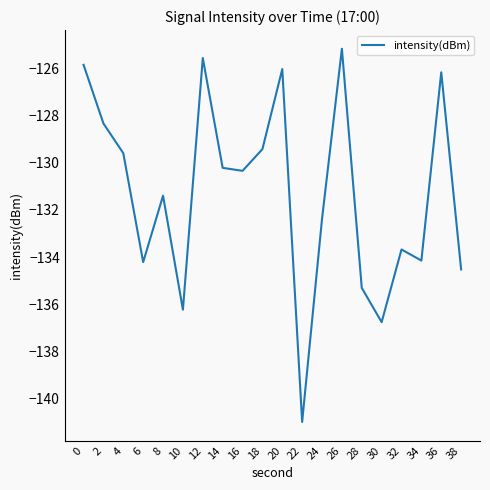

Is it true that the value at 6 is -199.1?

False